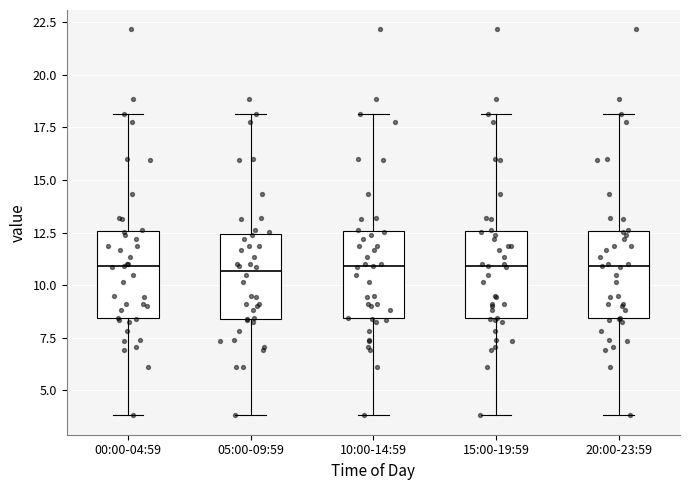

Reading left to right, transcribe this box plot: for each box, give where its median line is, the range the box spans, and where its two whiskers end, as read against the y-axis. The values are not printed on the chart, so give them approximately, as read against the axis.

00:00-04:59: median 11.0, box 8.5 to 12.5, whiskers 4.0 to 18.0
05:00-09:59: median 10.5, box 8.5 to 12.5, whiskers 4.0 to 18.0
10:00-14:59: median 11.0, box 8.5 to 12.5, whiskers 4.0 to 18.0
15:00-19:59: median 11.0, box 8.5 to 12.5, whiskers 4.0 to 18.0
20:00-23:59: median 11.0, box 8.5 to 12.5, whiskers 4.0 to 18.0